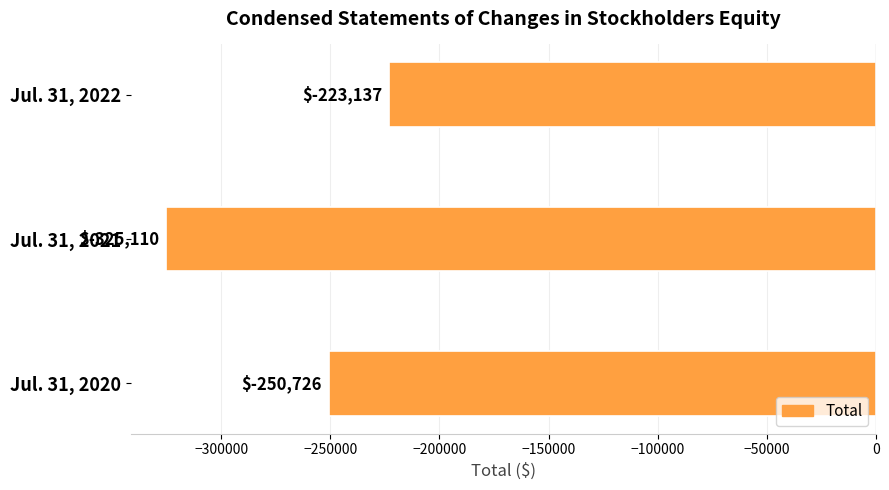

Which has a higher value, Jul. 31, 2022 or Jul. 31, 2021?

Jul. 31, 2022